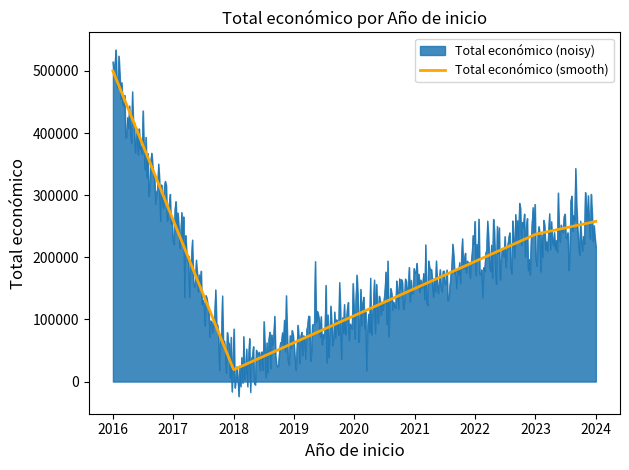

Rank the series by their maximum value, from lowest to highest.

Total económico (smooth), Total económico (noisy)